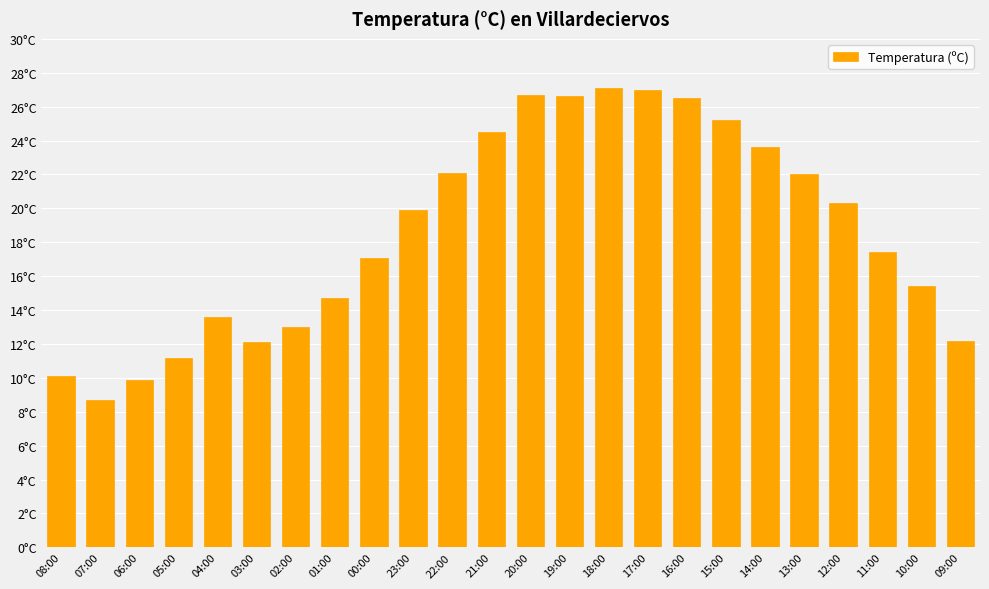

What is the label of the 1st bar from the left?

08:00